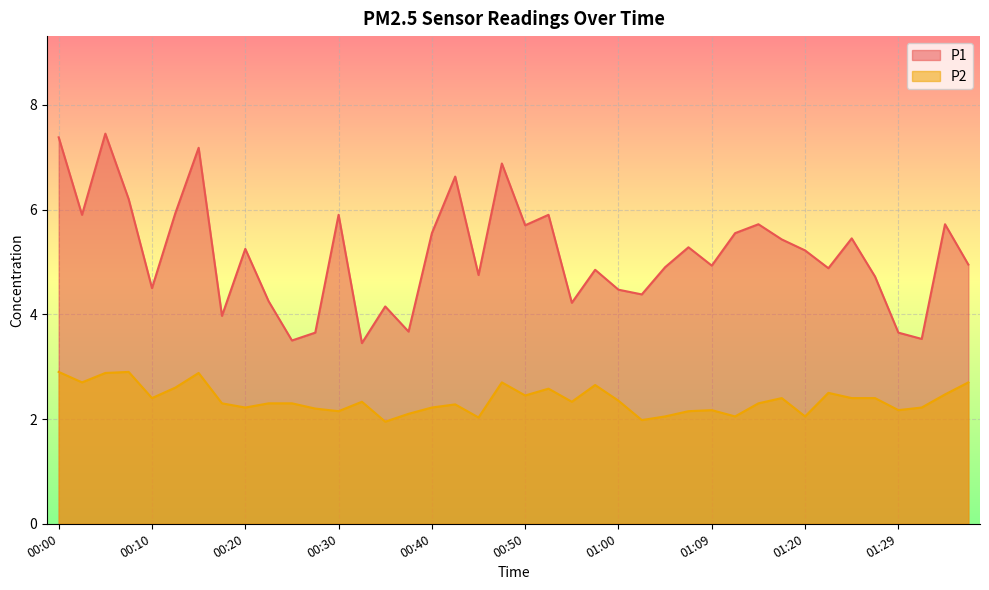

Reading left to right, what are all the values shown in this chart?

P1: 7.4	5.9	7.5	6.2	4.5	5.9	7.2	4.0	5.2	4.2	3.5	3.6	5.9	3.5	4.2	3.7	5.5	6.6	4.8	6.9	5.7	5.9	4.2	4.8	4.5	4.4	4.9	5.3	4.9	5.5	5.7	5.4	5.2	4.9	5.5	4.7	3.6	3.5	5.7	5.0
P2: 2.9	2.7	2.9	2.9	2.4	2.6	2.9	2.3	2.2	2.3	2.3	2.2	2.1	2.3	1.9	2.1	2.2	2.3	2.0	2.7	2.5	2.6	2.3	2.6	2.4	2.0	2.0	2.1	2.2	2.0	2.3	2.4	2.0	2.5	2.4	2.4	2.2	2.2	2.5	2.7